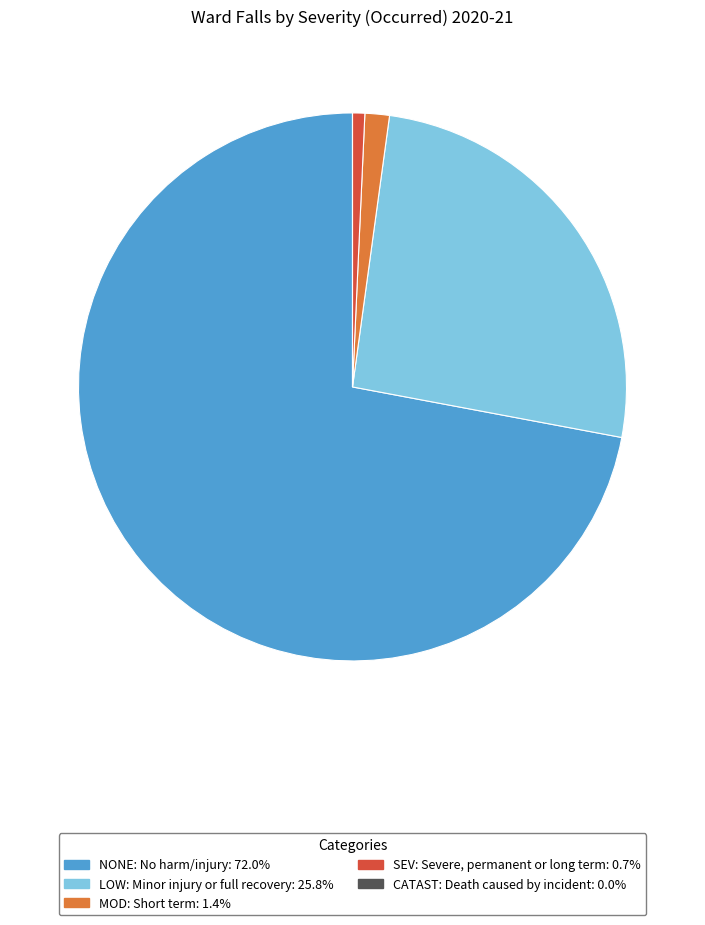

Is the sum of LOW: Minor injury or full recovery and MOD: Short term greater than half?

No